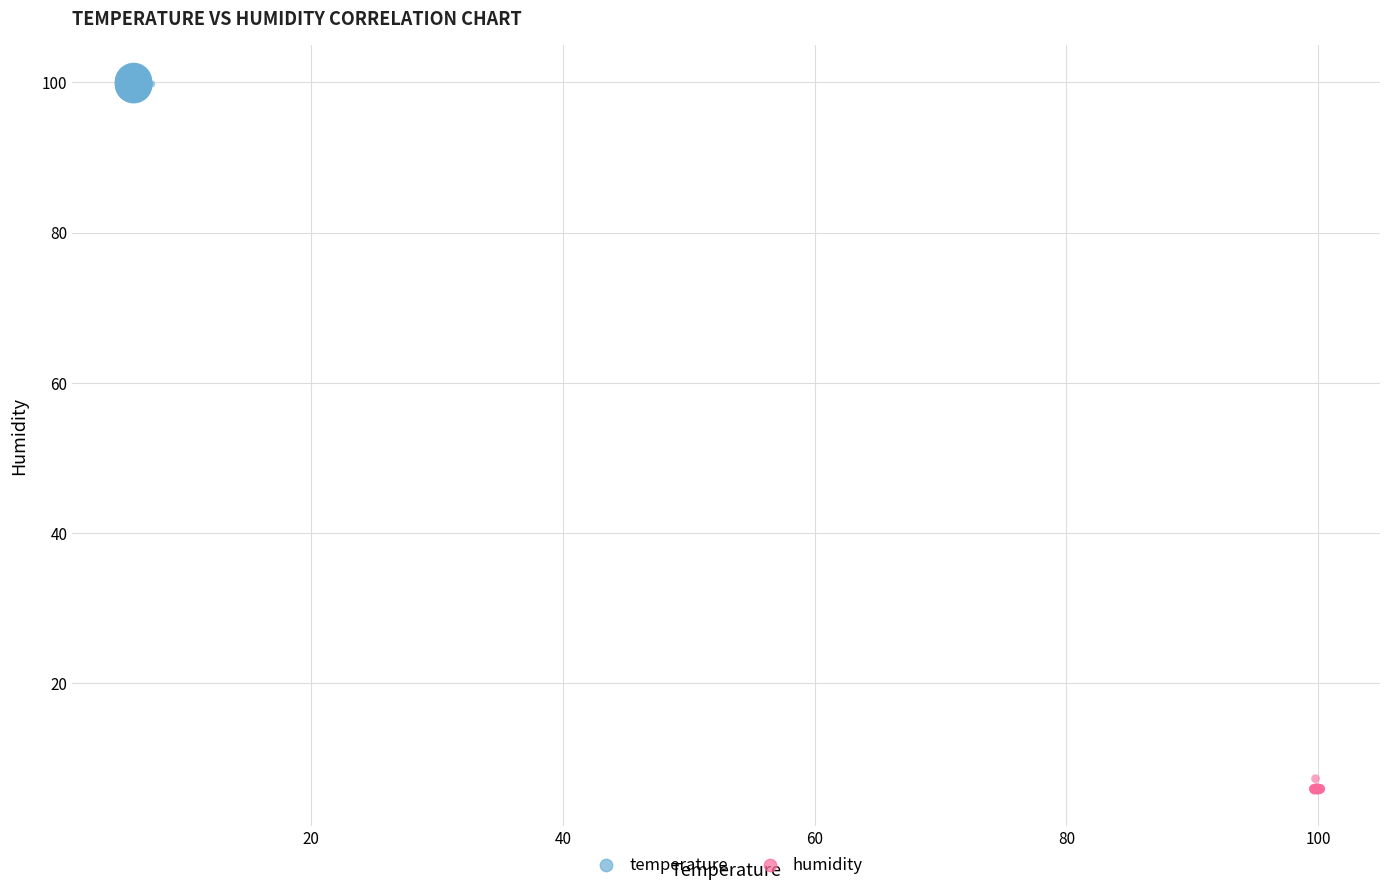

Which series reaches the minimum Y coordinate?

humidity